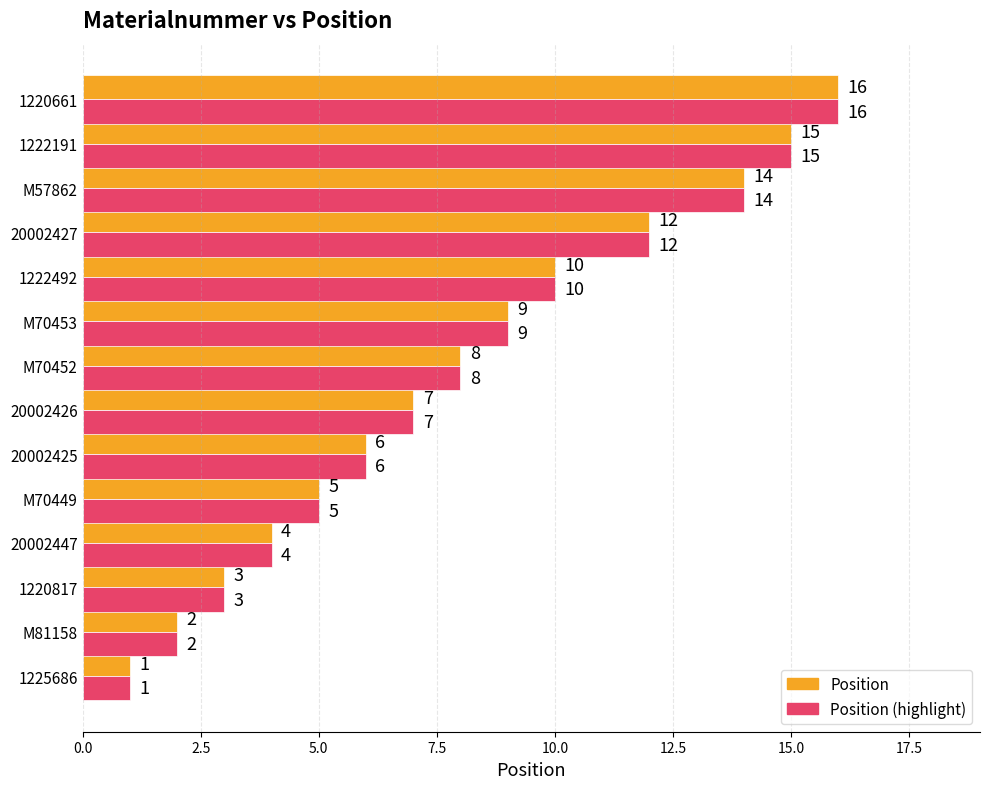

At which category is the sum across all series the highest?

1220661